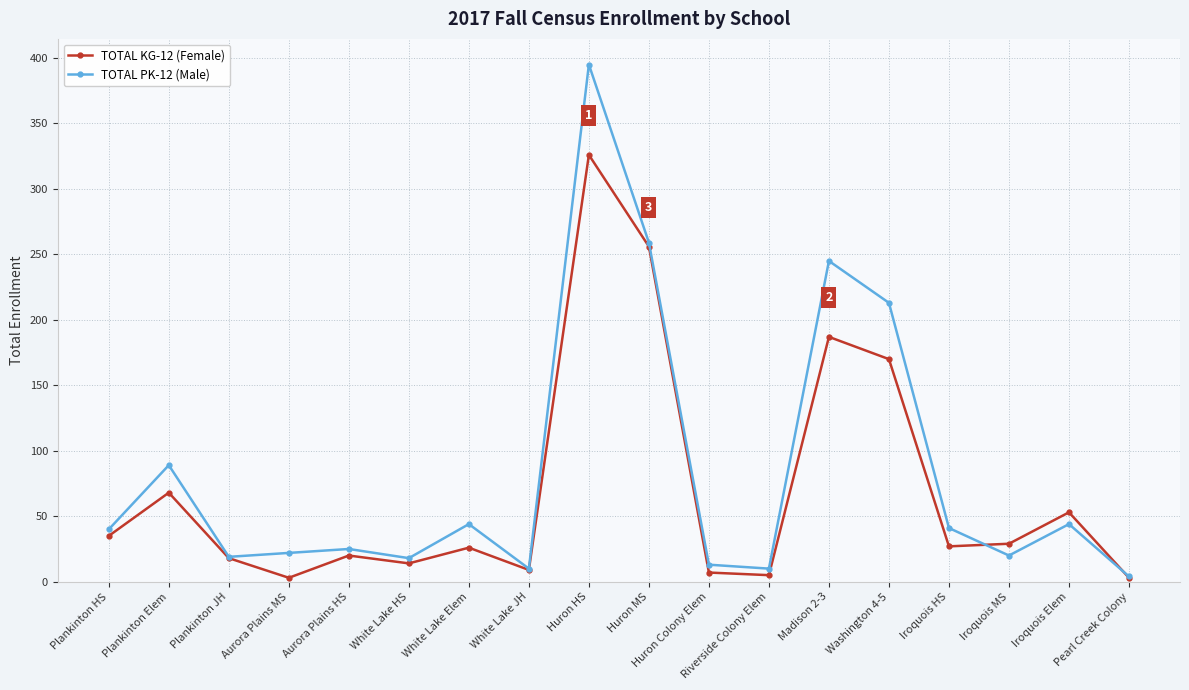

What is the average value of the TOTAL KG-12 (Female) series?

70